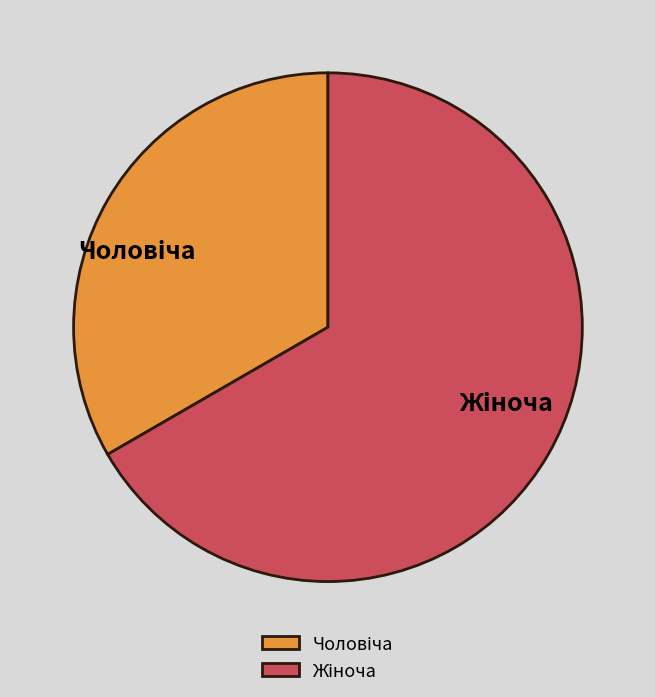

Count the number of slices in the pie.

2